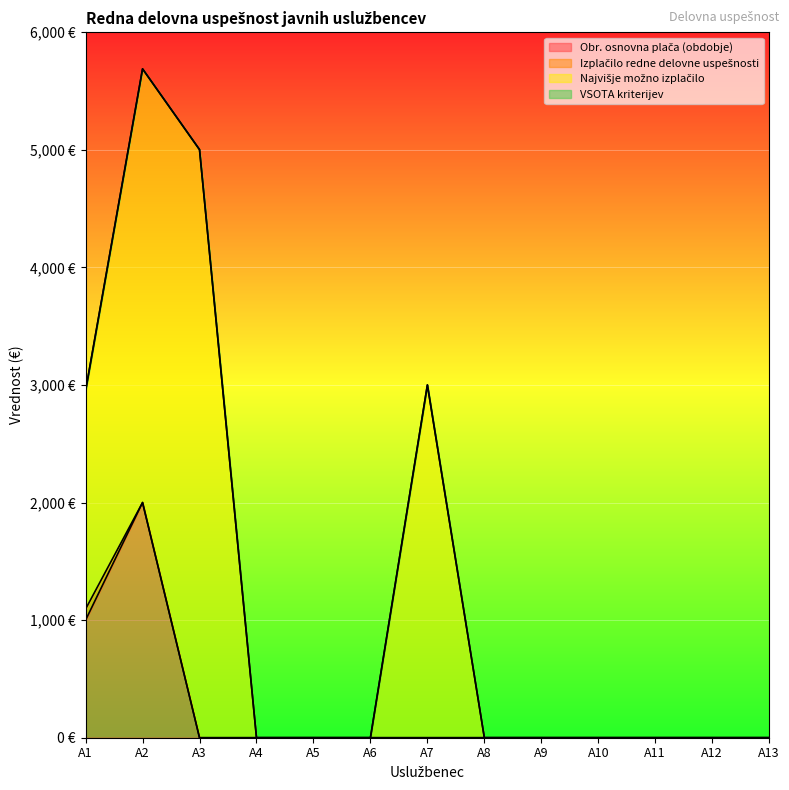

True or false: Obr. osnovna plača (obdobje) and Izplačilo redne delovne uspešnosti cross at least once.

False